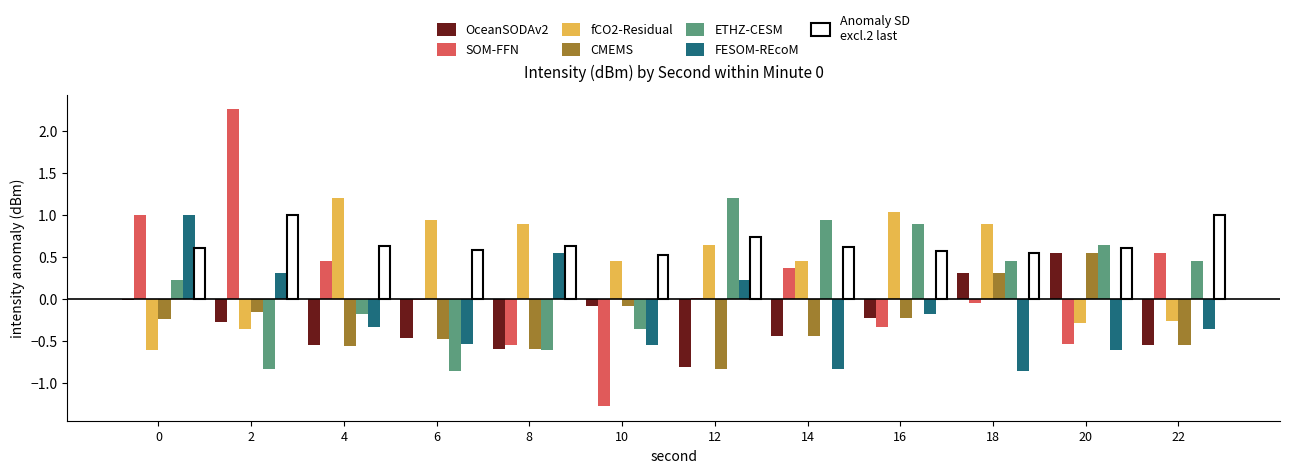

What is the total value across all series at 2?

1.9